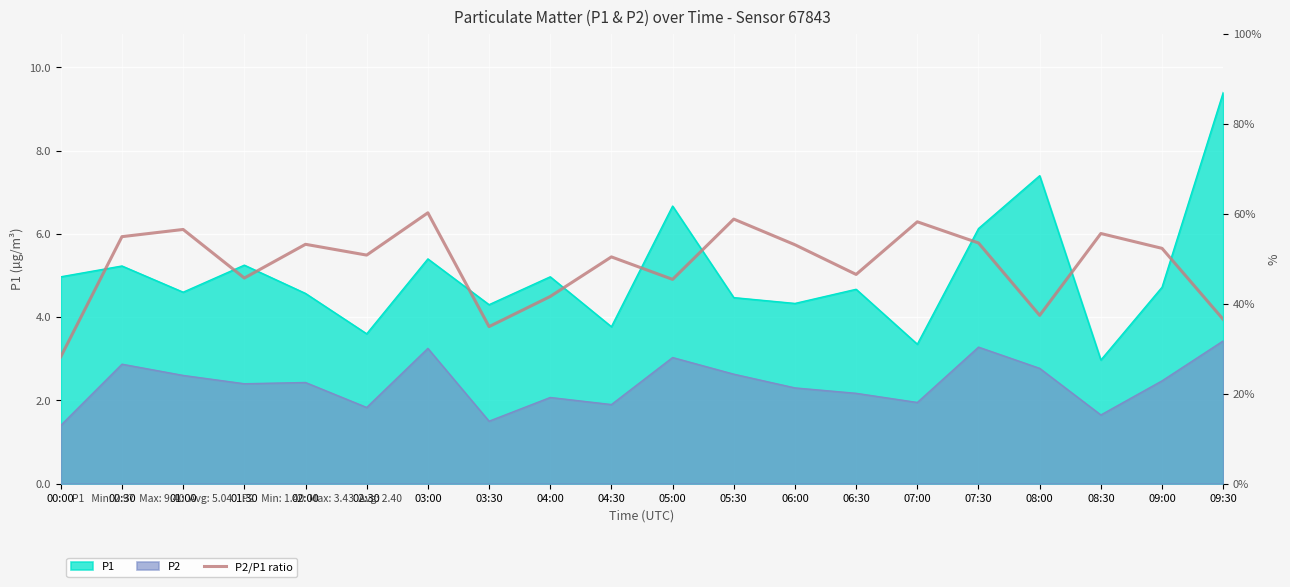

What is the difference between the maximum and minimum values?

0.3